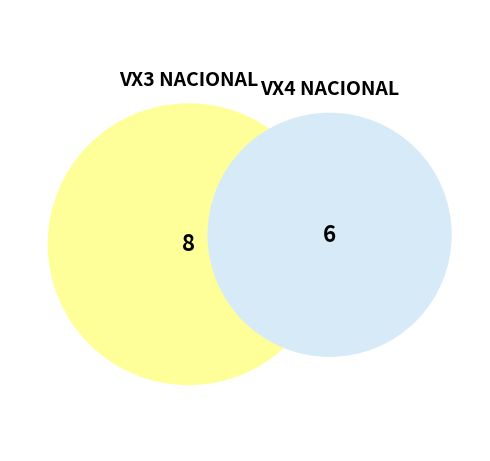

What percentage do VX4 NACIONAL and VX3 NACIONAL together represent?

100.0%